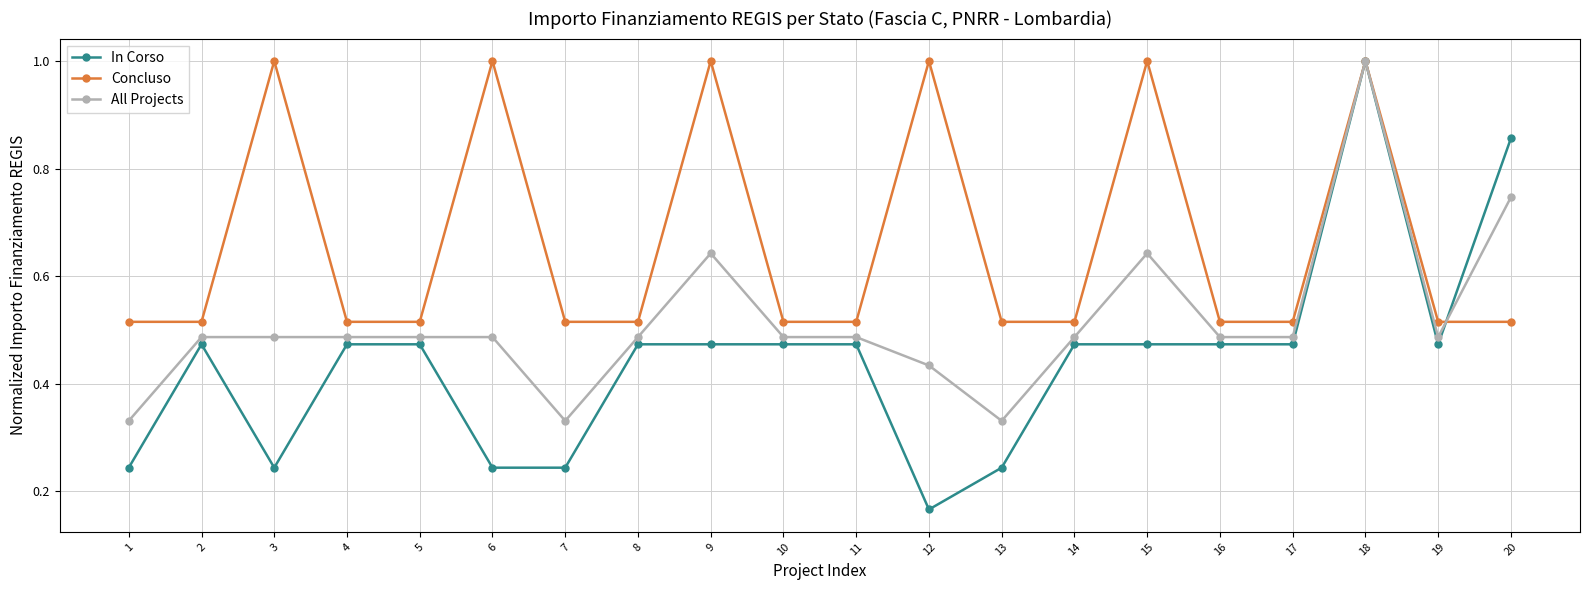

What is the sum of all Concluso values?

13.2